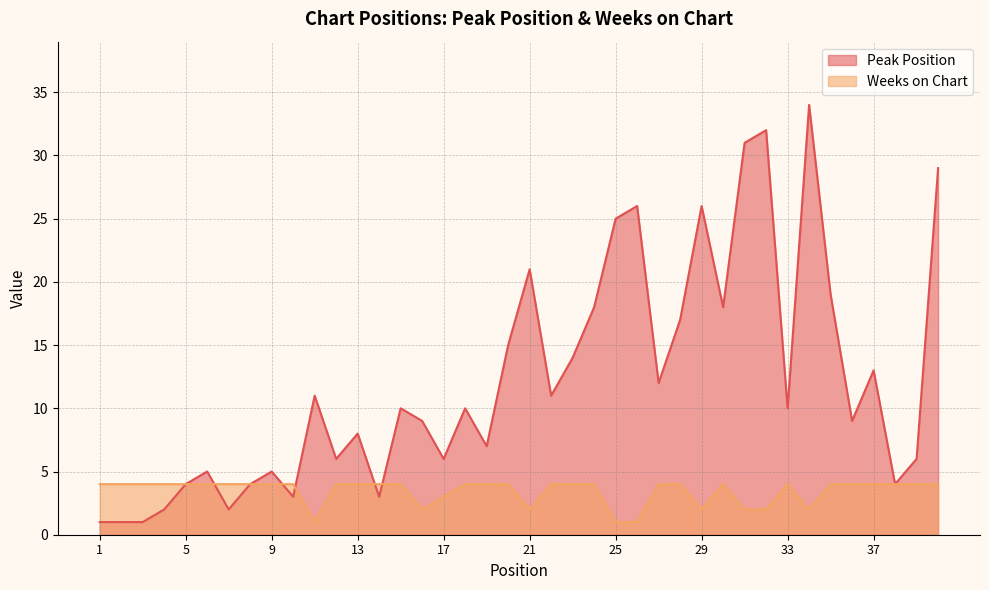

Rank the series at 13 from lowest to highest value.

Weeks on Chart, Peak Position